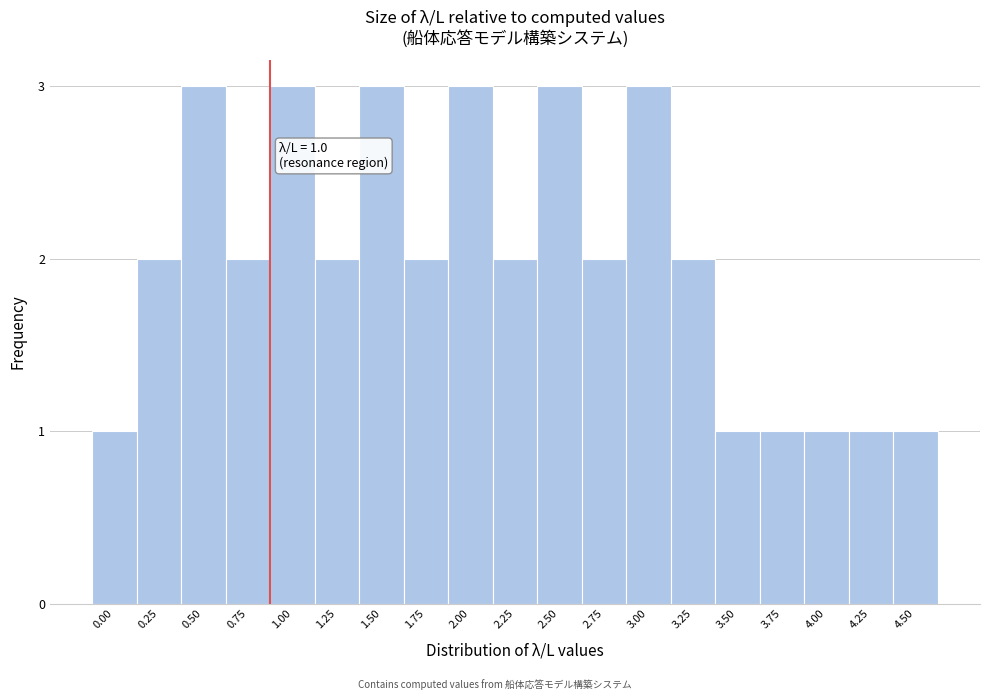

Reading left to right, extract all data points from this chart.

1	2	3	2	3	2	3	2	3	2	3	2	3	2	1	1	1	1	1